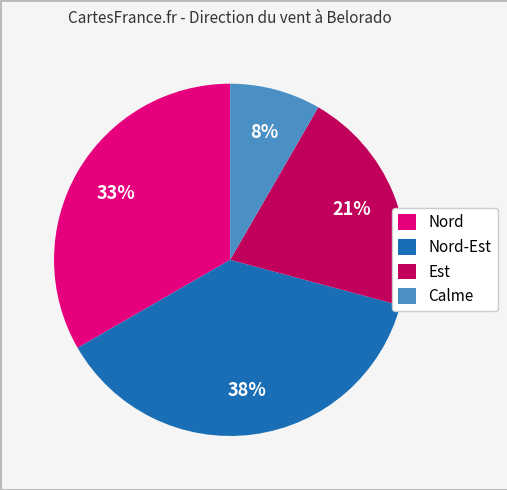

To the nearest percent, what is the difference between the Est and Calme slice percentages?

13%